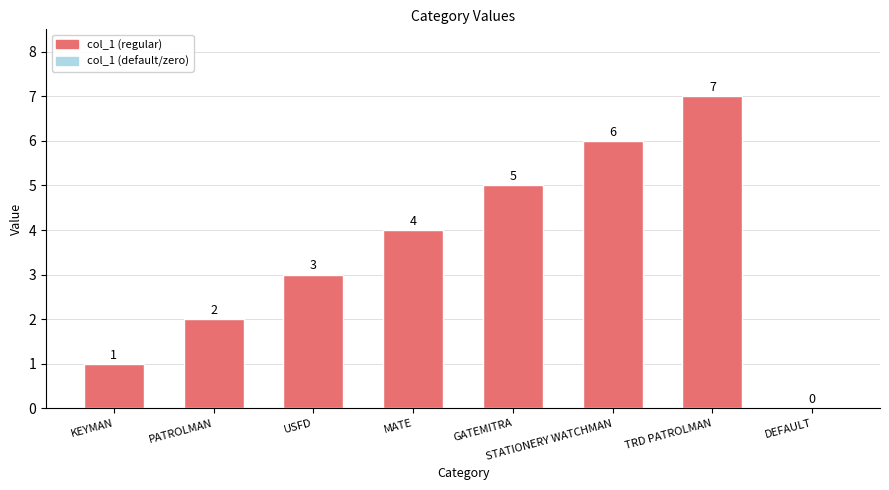

Which label corresponds to the largest value in the chart?

TRD PATROLMAN